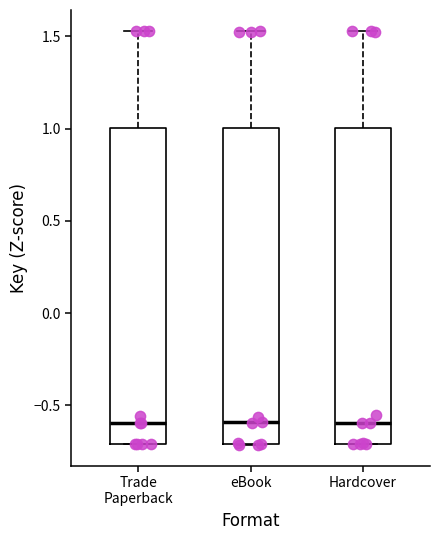

Reading left to right, transcribe this box plot: for each box, give where its median line is, the range the box spans, and where its two whiskers end, as read against the y-axis. The values are not printed on the chart, so give them approximately, as read against the axis.

Trade Paperback: median -0.60, box -0.70 to 1.00, whiskers -0.70 to 1.55
eBook: median -0.60, box -0.70 to 1.00, whiskers -0.70 to 1.55
Hardcover: median -0.60, box -0.70 to 1.00, whiskers -0.70 to 1.55